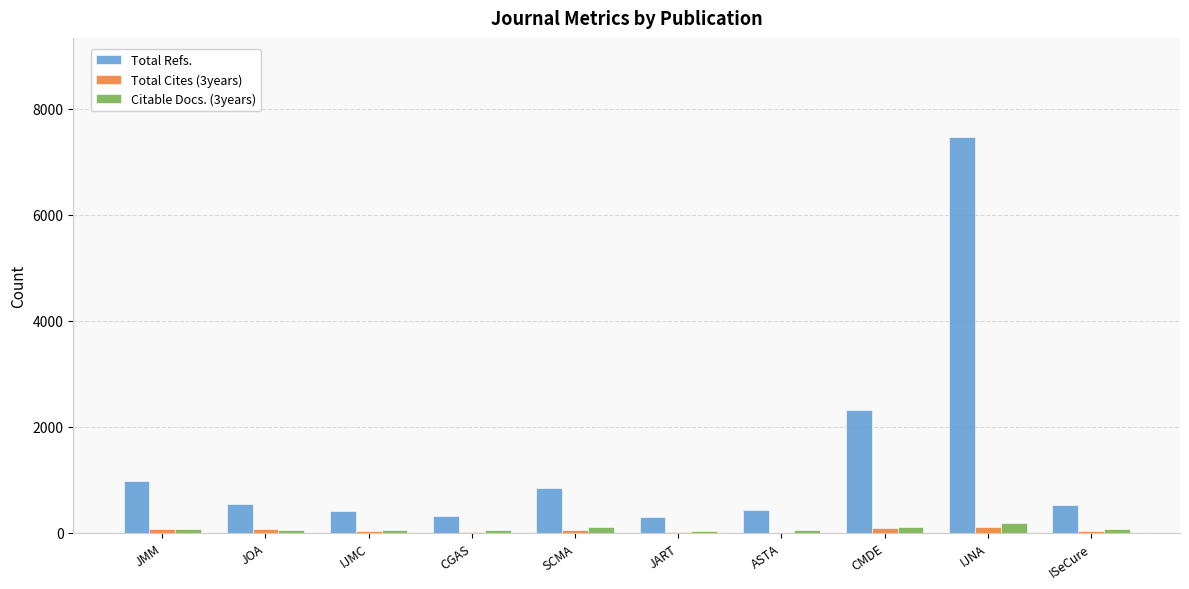

Is the value of Citable Docs. (3years) at CMDE greater than the value of Total Cites (3years) at ISeCure?

Yes